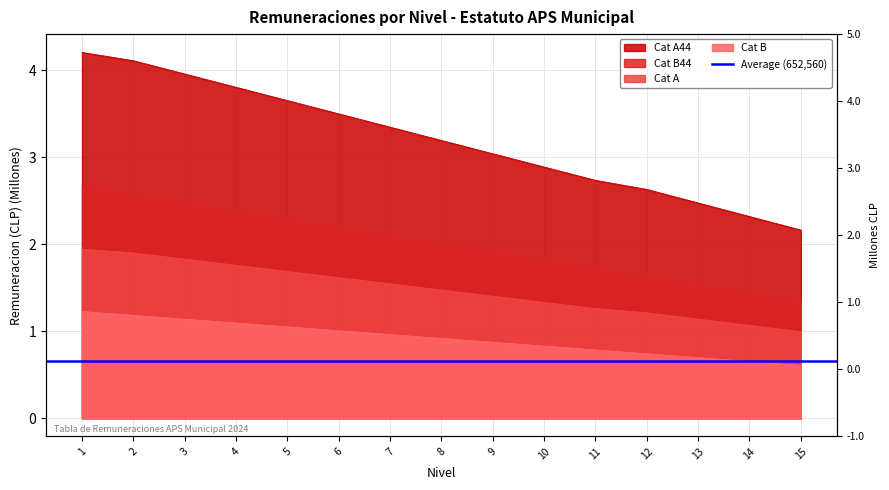

What is the sum of all Cat B44 values?

29.9